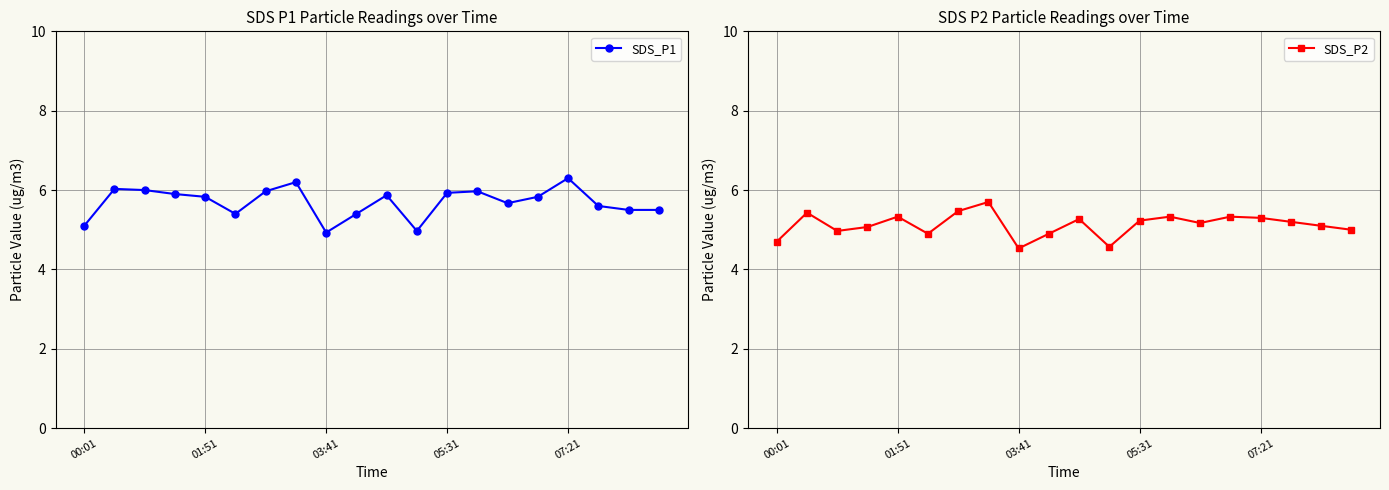

At which label does SDS_P1 first exceed 5?

00:01